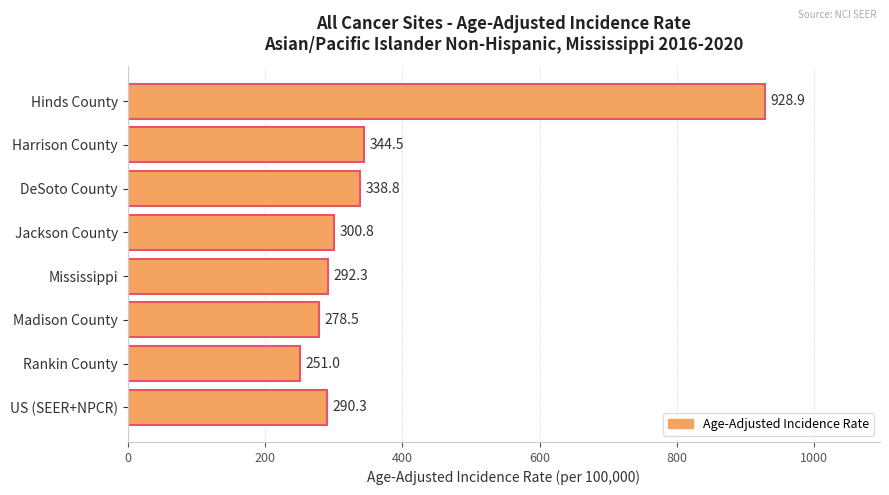

What position from the top is Harrison County?

2